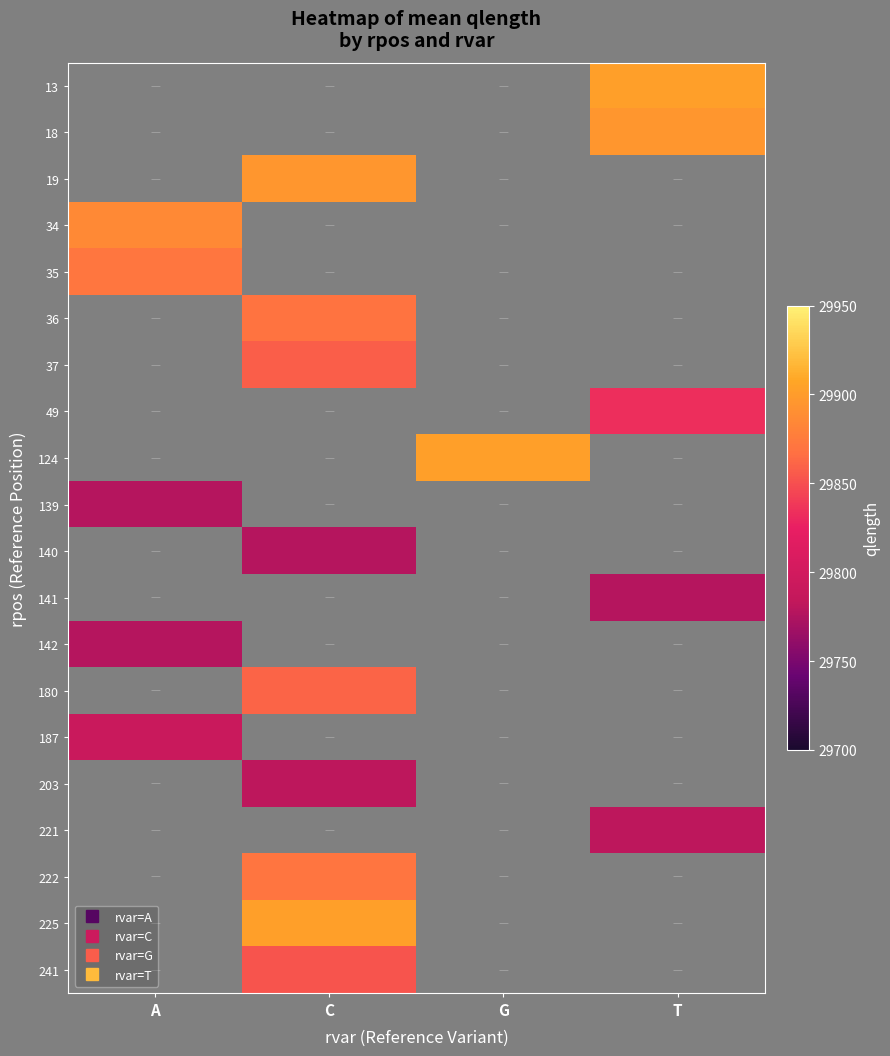

Between G and A, which is larger?

A